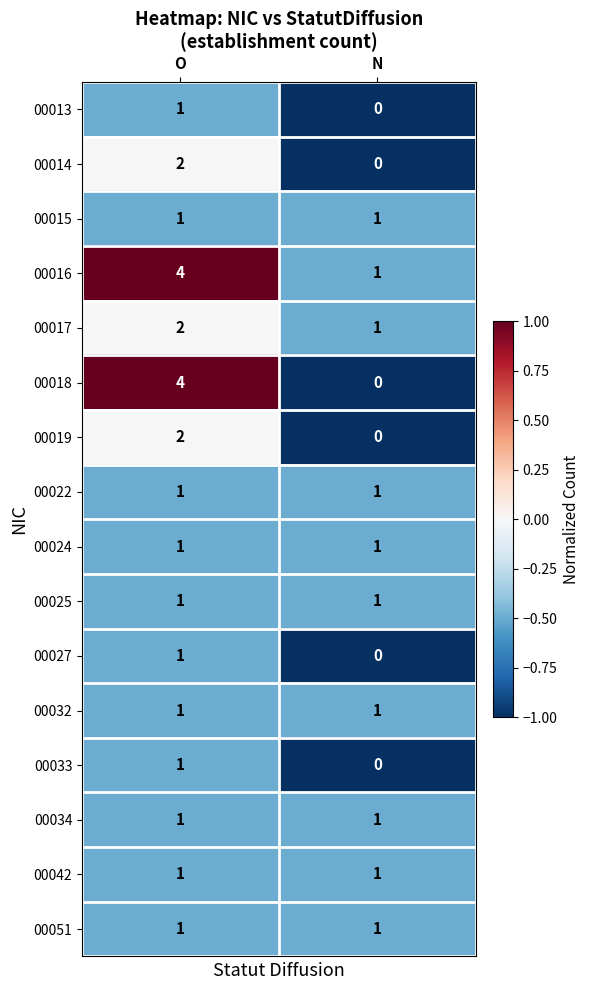

What is the maximum value shown in the chart?

4